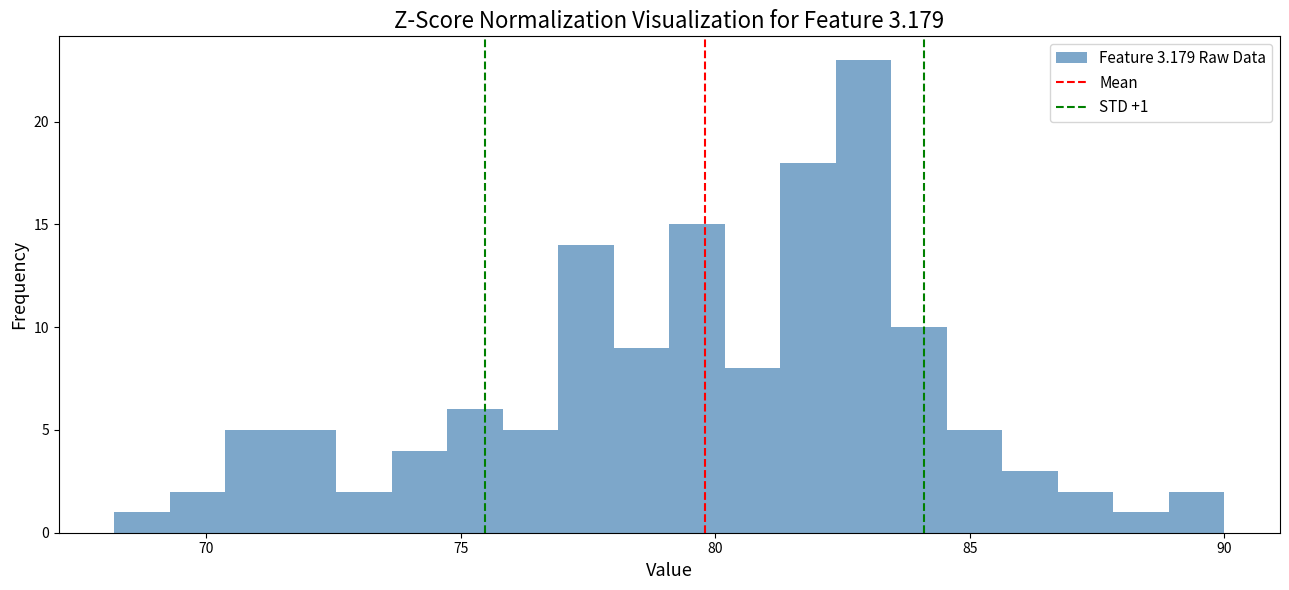

Around what value on the x-axis is the tallest bar? Give the approximate position of its centre, as read against the axis.

83.0